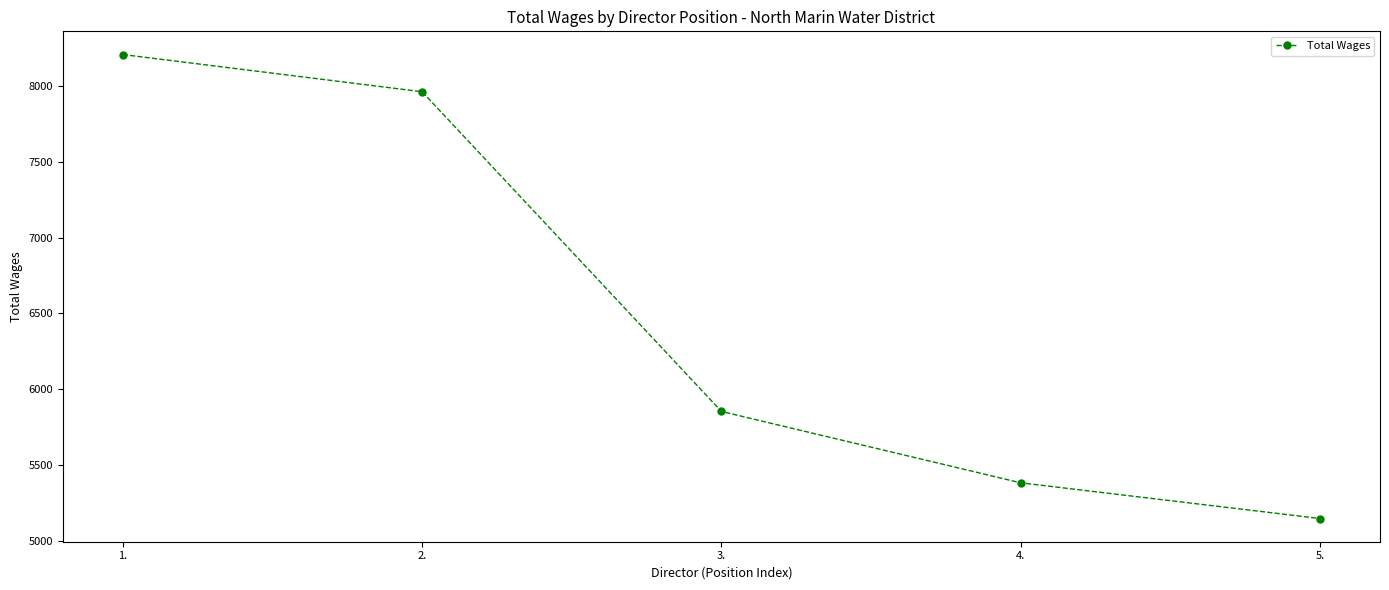

What is the ratio of the value at 1. to the value at 3.?

1.4